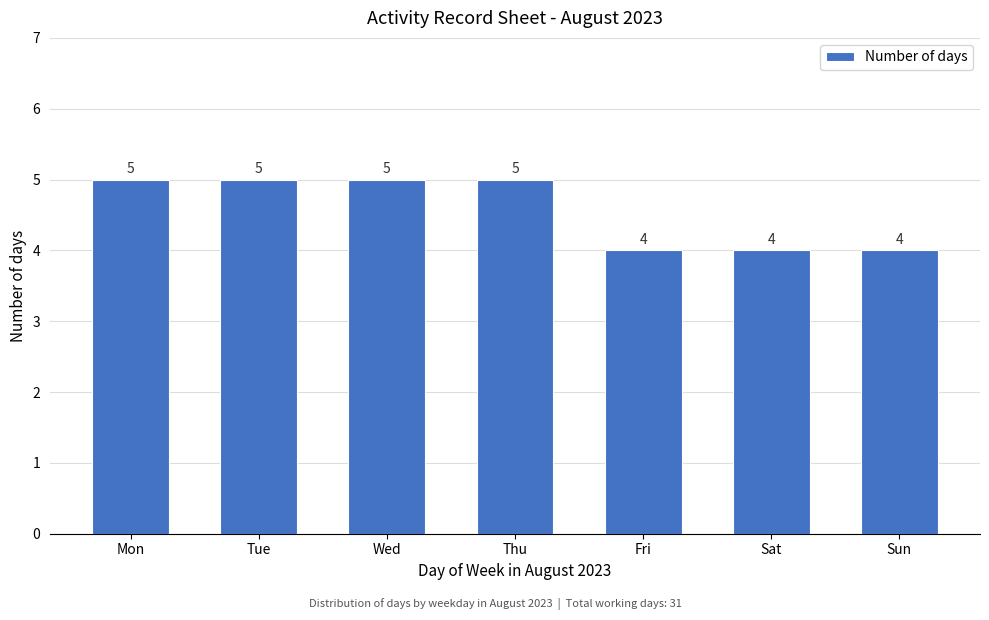

Reading left to right, transcribe all the data shown in this chart.

Mon=5	Tue=5	Wed=5	Thu=5	Fri=4	Sat=4	Sun=4